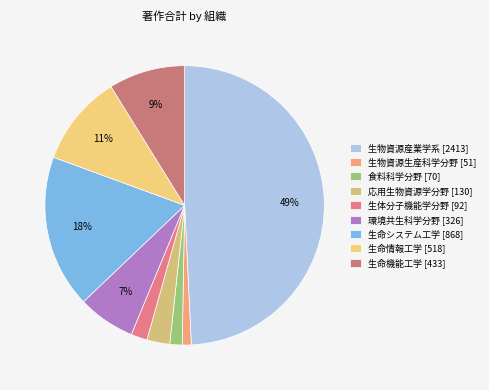

Is the sum of 生命システム工学 [868] and 生物資源産業学系 [2413] greater than half?

Yes